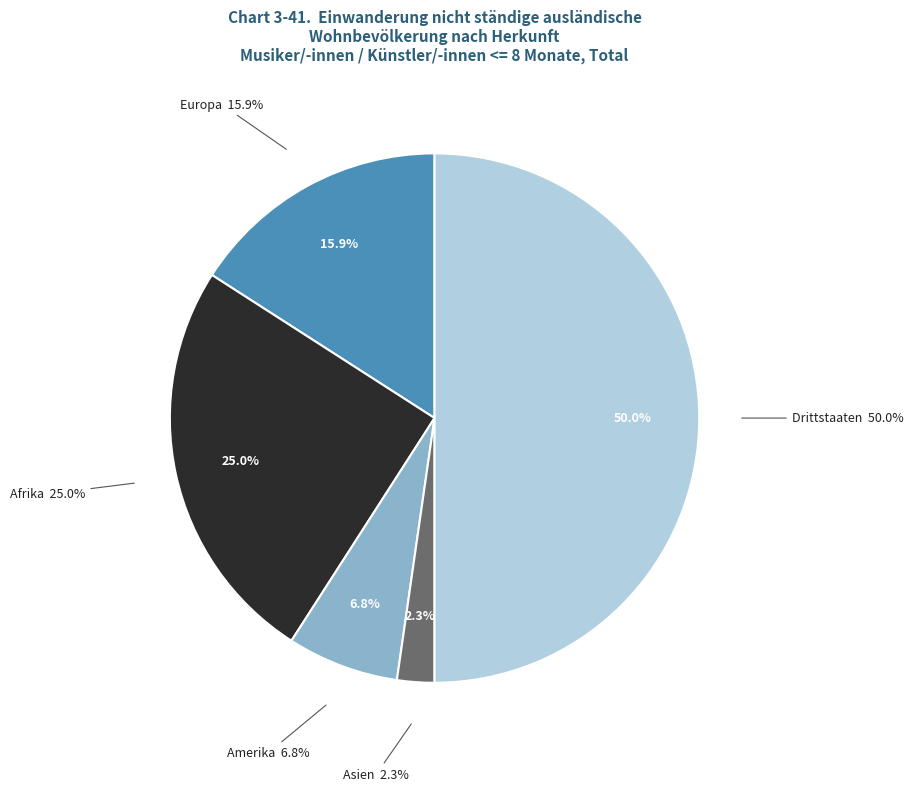

Is Afrika the majority of the pie?

No